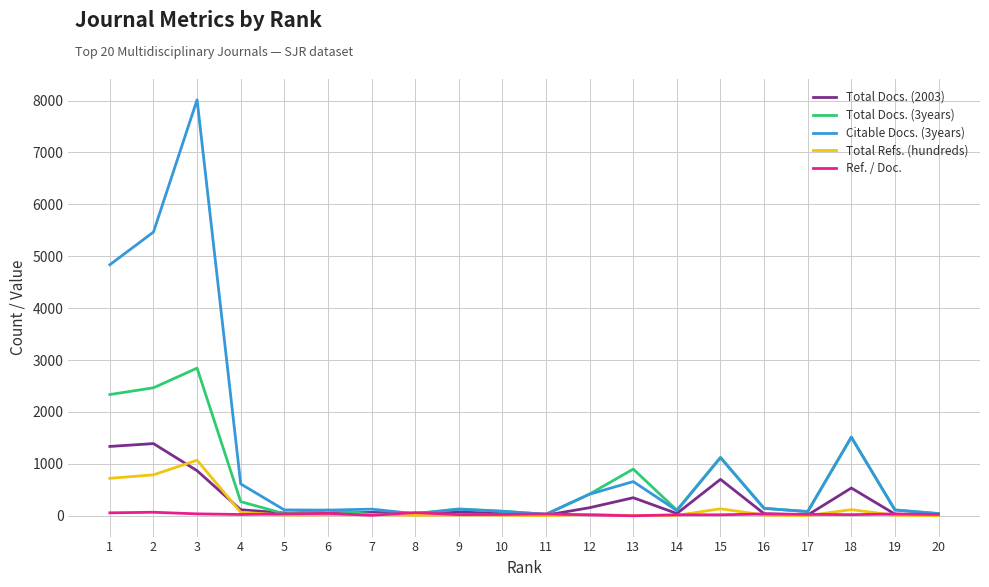

Which series has the largest range (max minus min)?

Citable Docs. (3years)